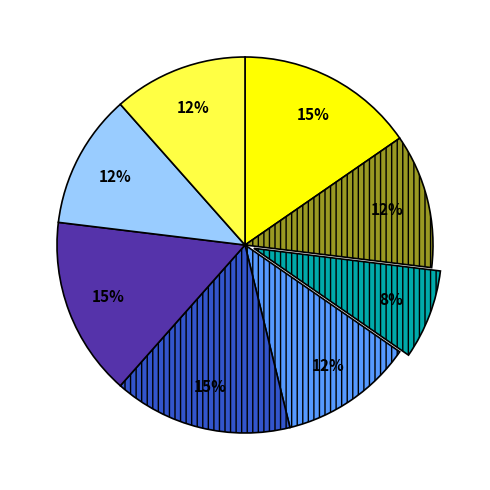

Is there any slice that represents more than half of the pie?

No